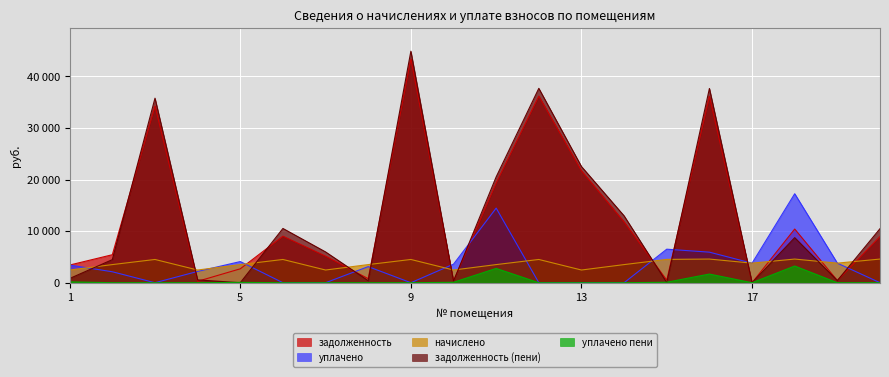

What is the difference between the second highest and minimum values in the уплачено series?

14458.4